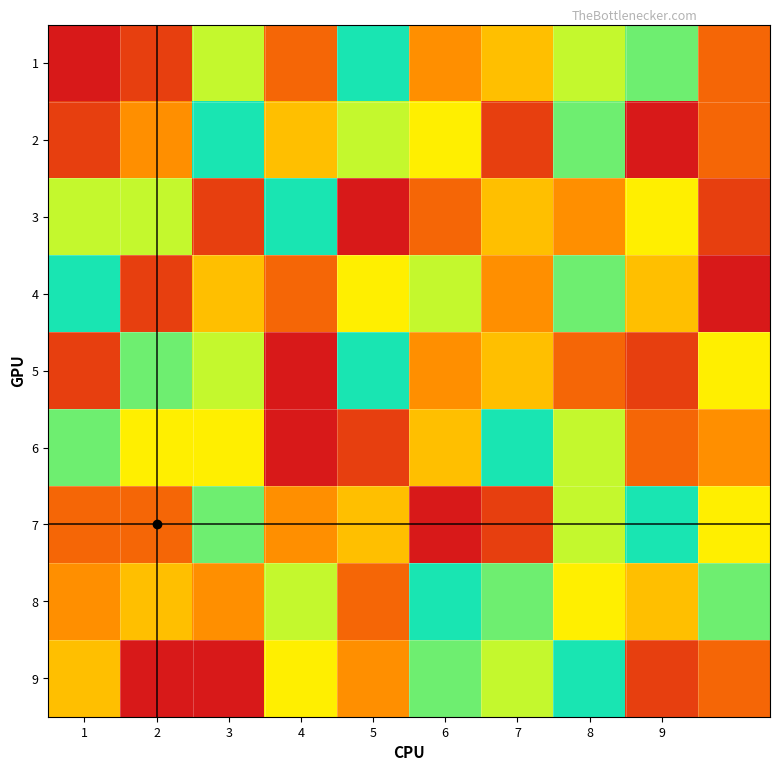

Rank the series by their maximum value, from lowest to highest.

1, 2, 3, 4, 5, 6, 7, 8, 9